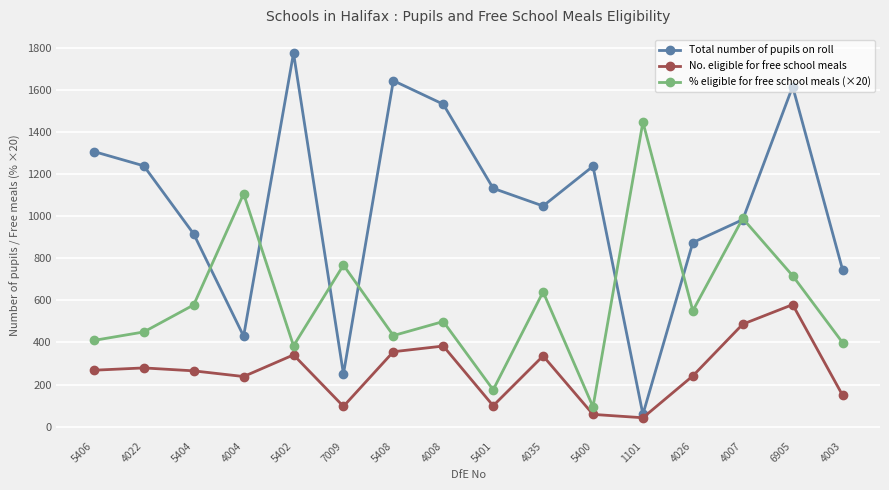

How many interior local peaks does the Total number of pupils on roll series have?

4